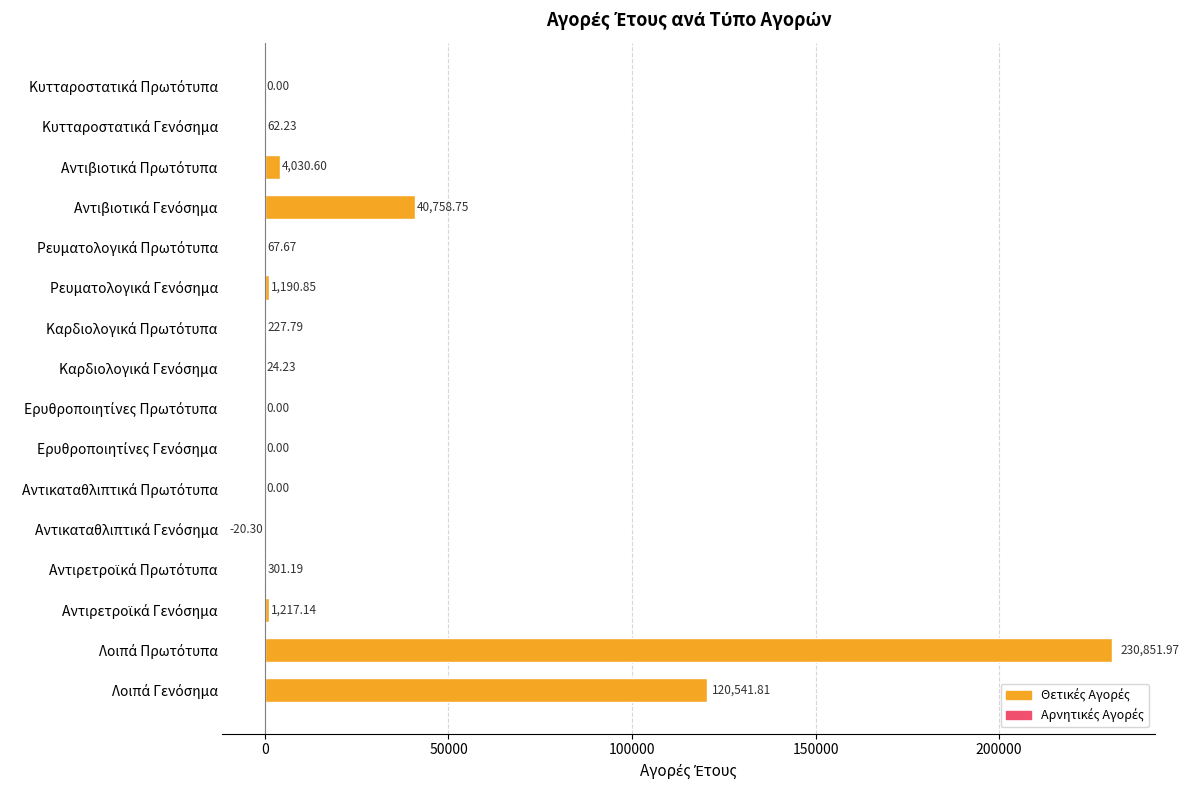

Does the chart contain stacked bars?

No